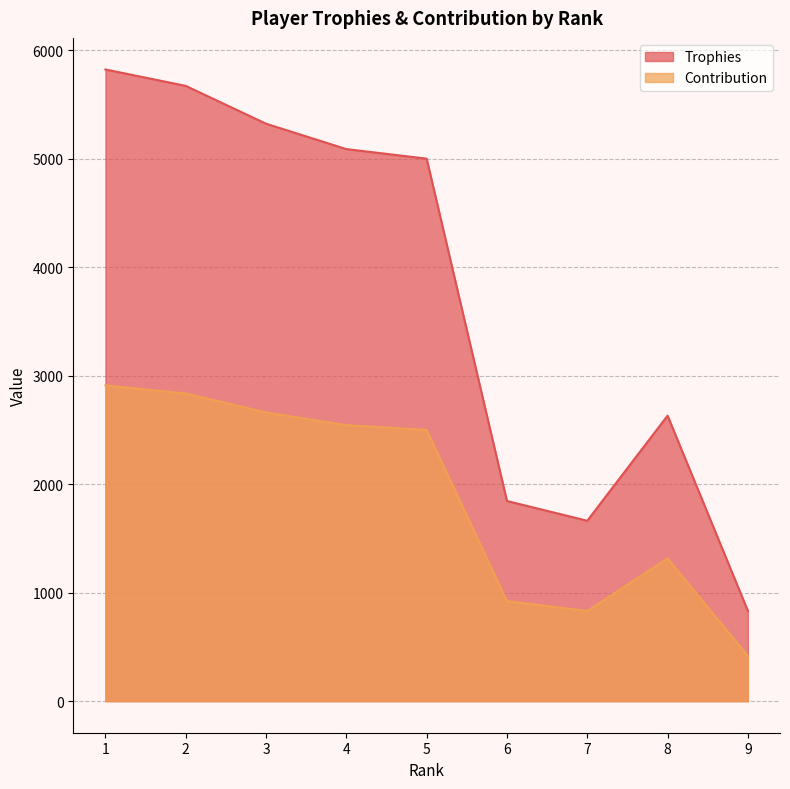

What is the sum of all Trophies values?

33880